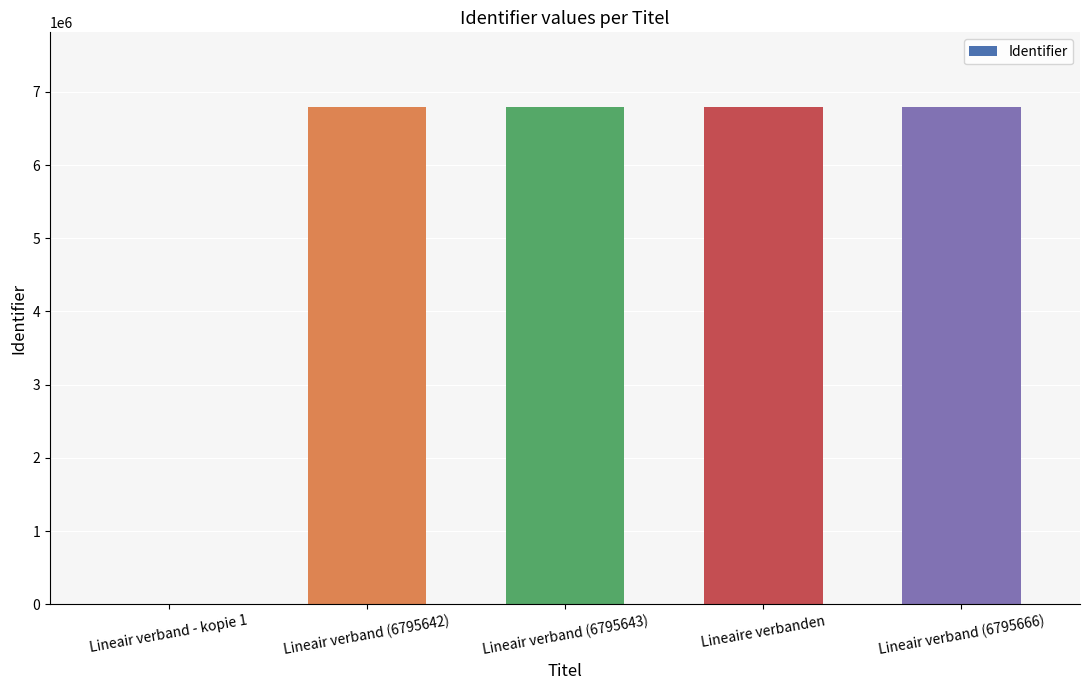

What is the sum of all values?

27182614